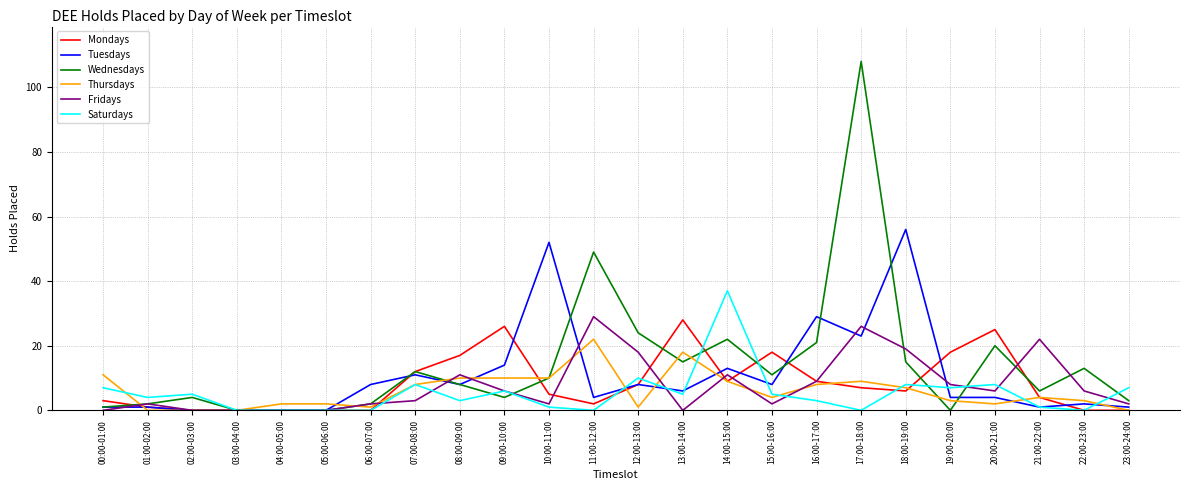

What position from the left is 18:00-19:00?

19